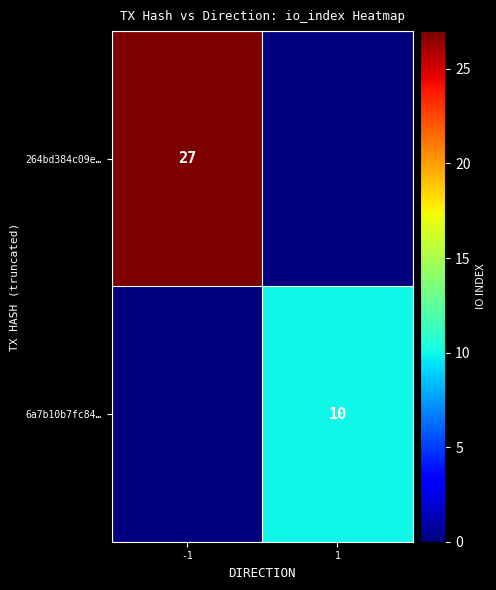

True or false: 6a7b10b7fc84… has a value of 4 at 1.

False